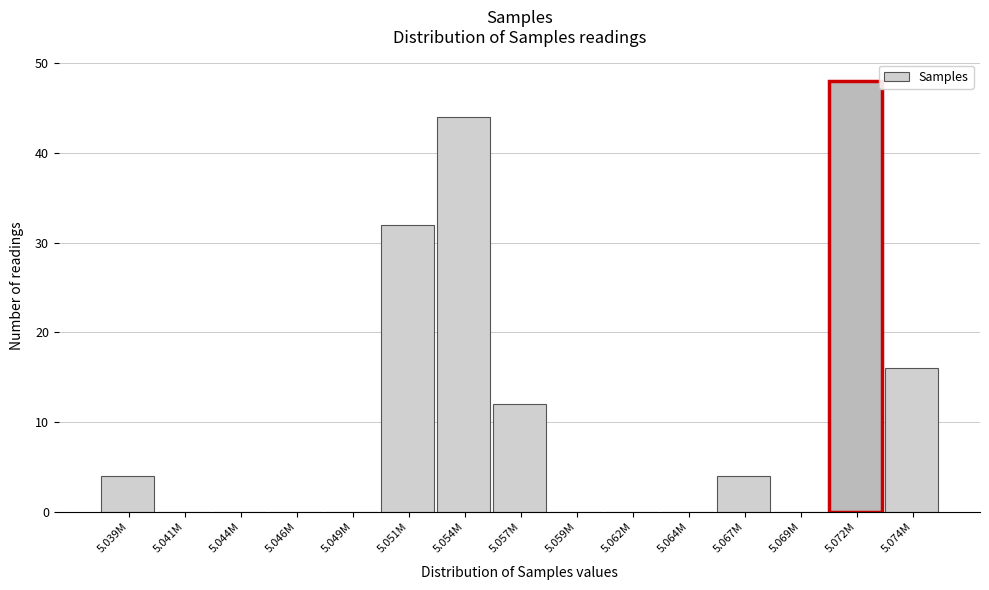

Reading right to left, what are all the values shown in this chart?

5.074M=16	5.072M=48	5.069M=0	5.067M=4	5.064M=0	5.062M=0	5.059M=0	5.057M=12	5.054M=44	5.051M=32	5.049M=0	5.046M=0	5.044M=0	5.041M=0	5.039M=4